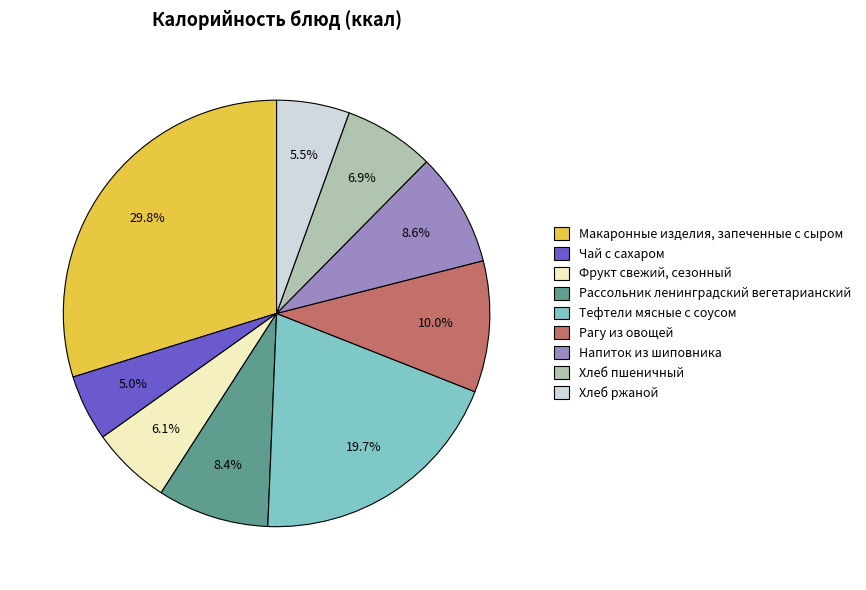

Does any single category account for the majority?

No